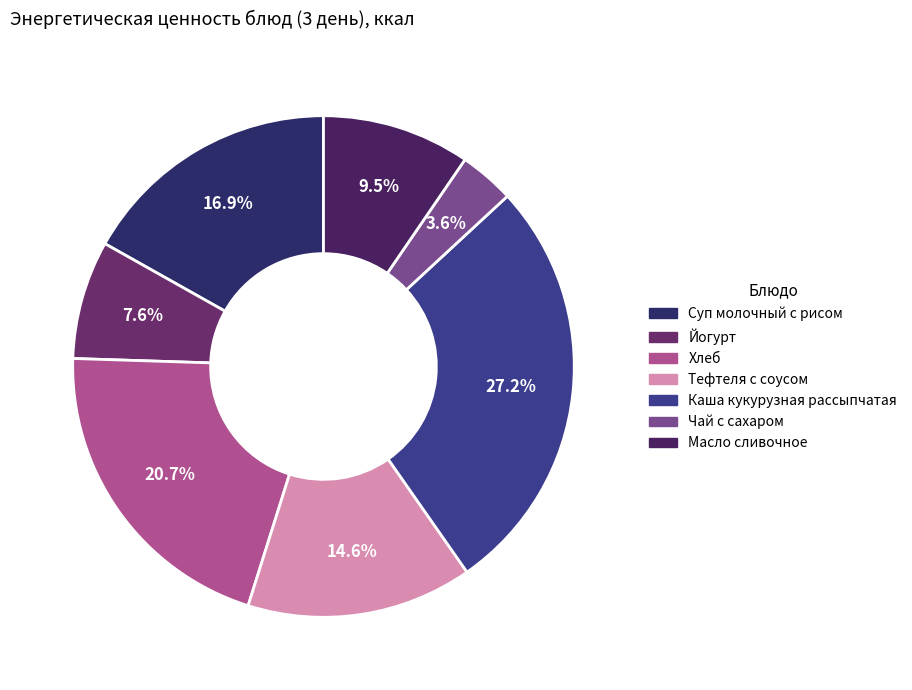

What percentage is the Масло сливочное slice, to the nearest percent?

10%